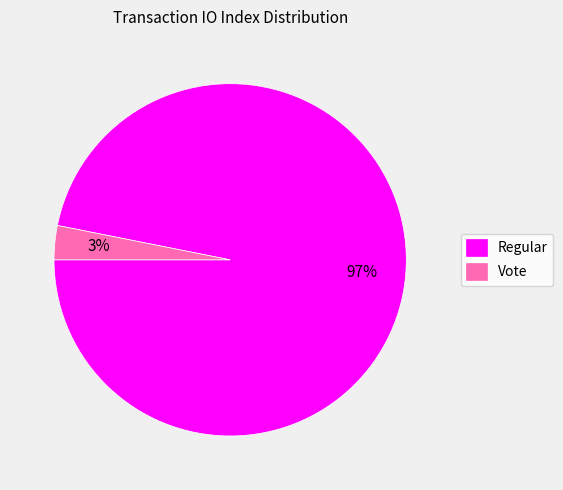

True or false: Vote accounts for 9% of the total.

False